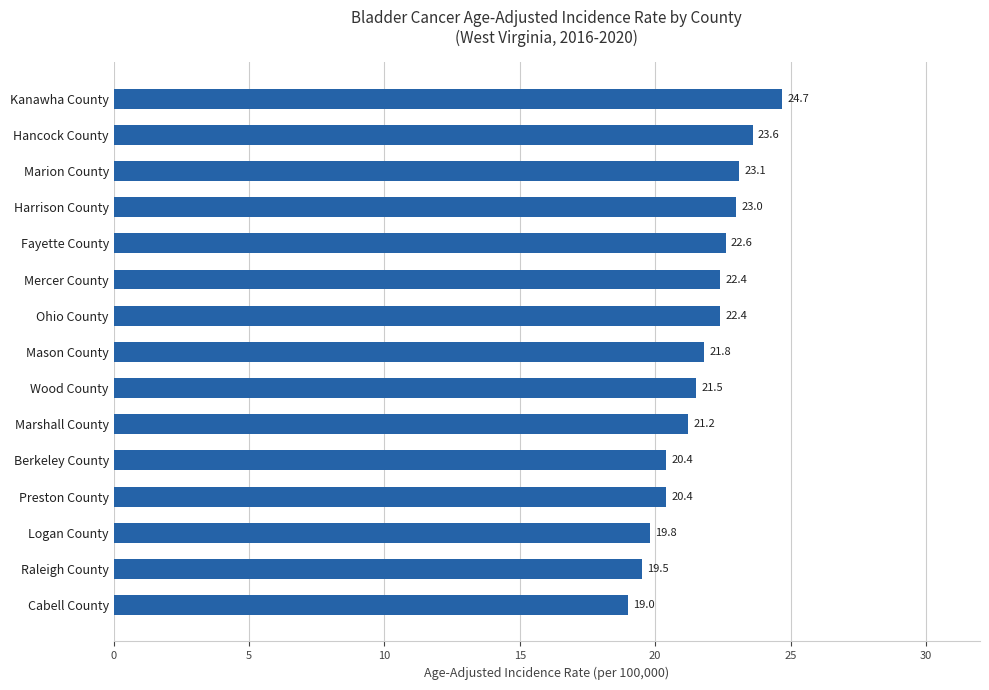

Where is the data nearest to the value 21?

Marshall County